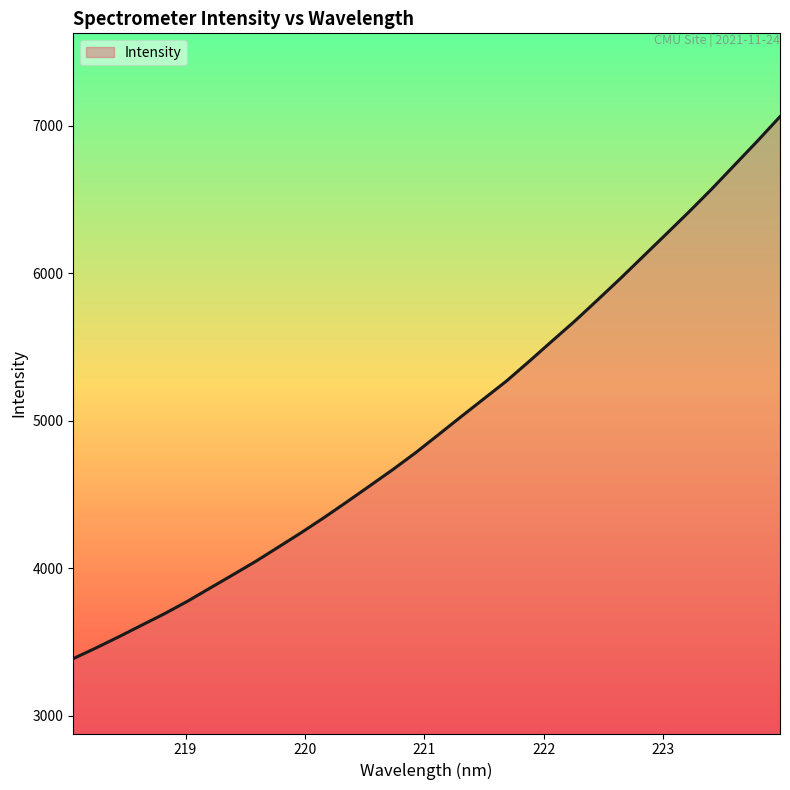

What is the maximum value shown in the chart?

7061.6